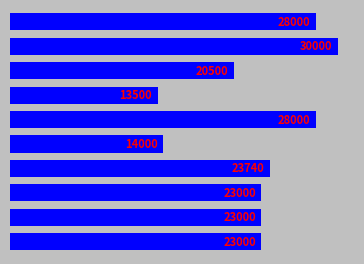

What is the maximum value shown in the chart?

30000